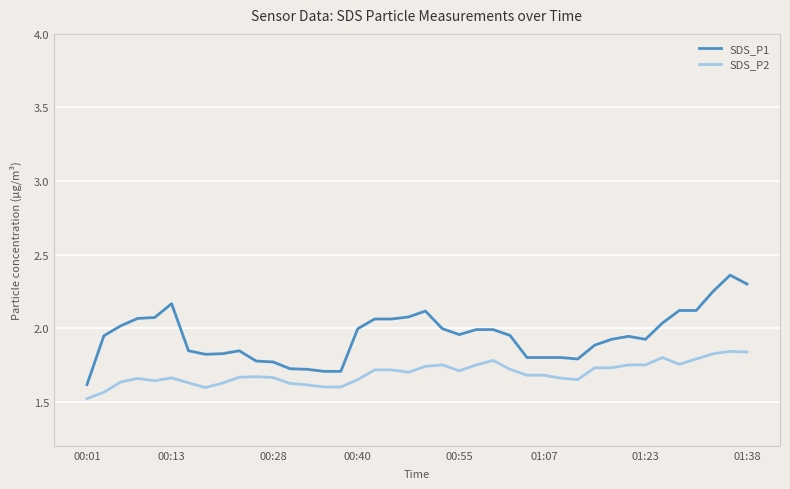

What is the difference between the maximum and minimum values in the SDS_P2 series?

0.3